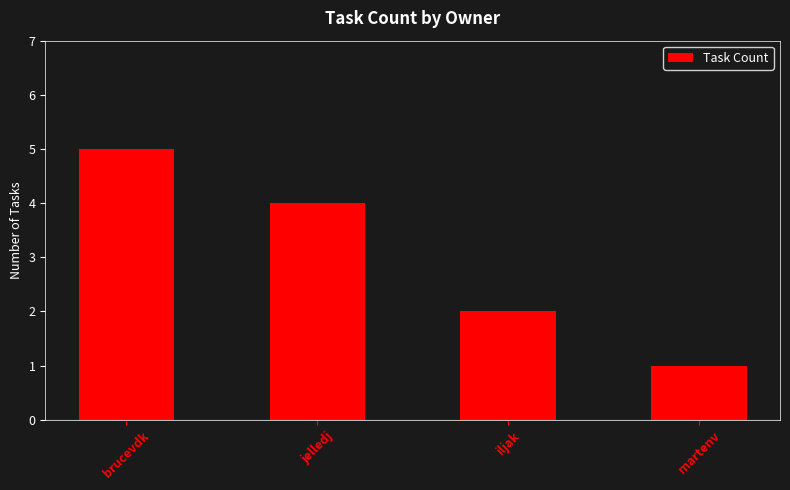

What is the value of the 4th bar from the left?

1